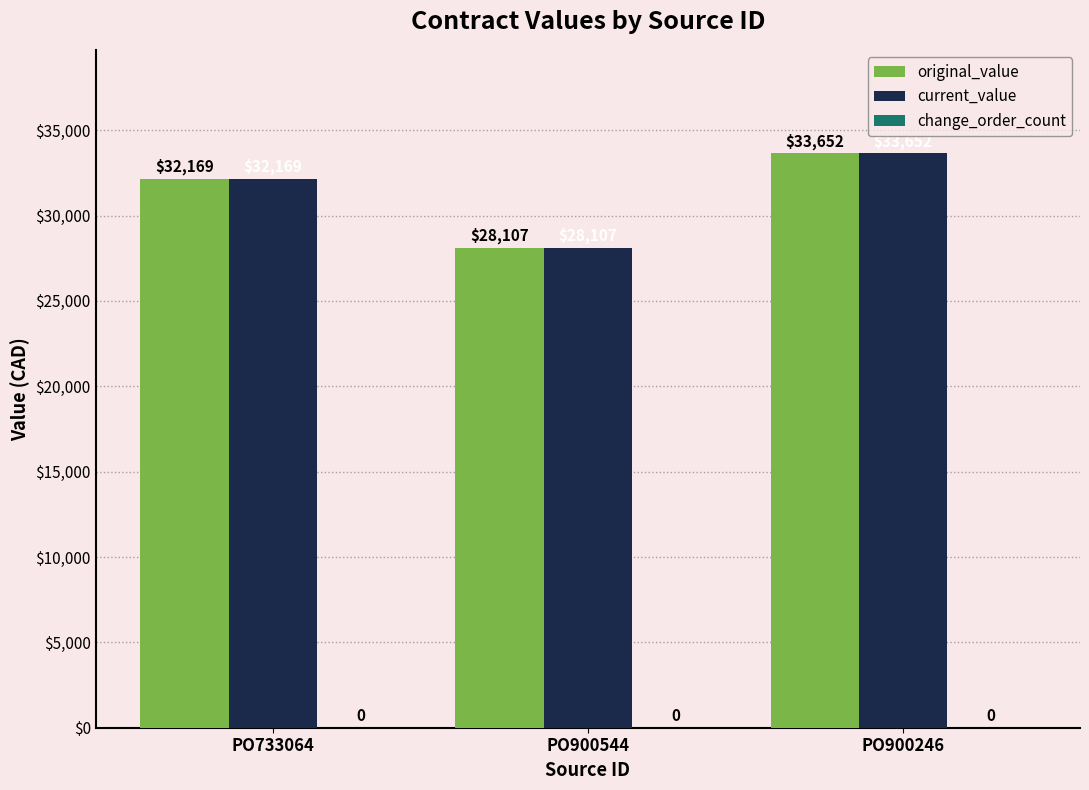

What is the total value across all series at PO733064?

64338